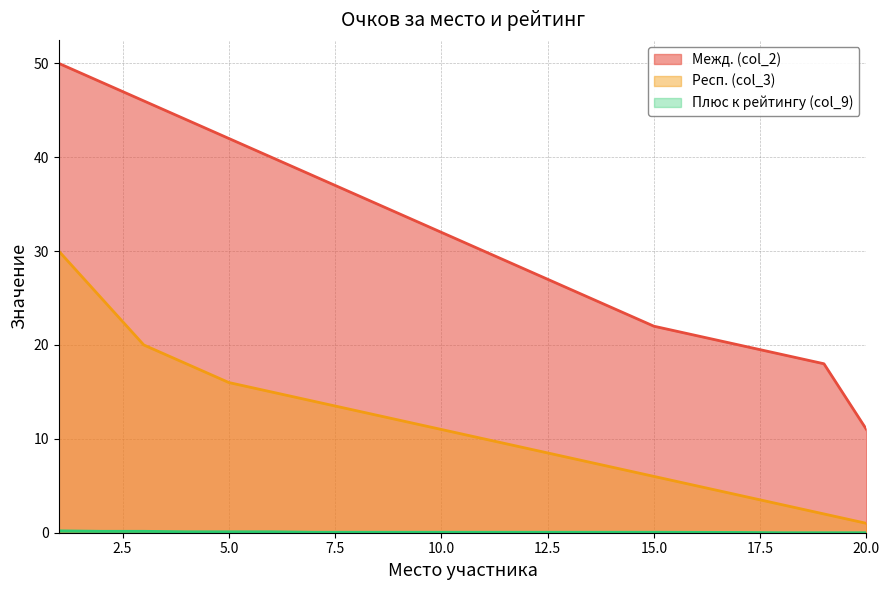

Reading left to right, what are all the values shown in this chart?

Межд. (col_2): 1=50.0	2=48.0	3=46.0	4=44.0	5=42.0	6=40.0	7=38.0	8=36.0	9=34.0	10=32.0	11=30.0	12=28.0	13=26.0	14=24.0	15=22.0	16=21.0	17=20.0	18=19.0	19=18.0	20=11.0
Респ. (col_3): 1=30.0	2=25.0	3=20.0	4=18.0	5=16.0	6=15.0	7=14.0	8=13.0	9=12.0	10=11.0	11=10.0	12=9.0	13=8.0	14=7.0	15=6.0	16=5.0	17=4.0	18=3.0	19=2.0	20=1.0
Плюс к рейтингу (col_9): 1=0.2	2=0.1	3=0.1	4=0.1	5=0.1	6=0.1	7=0.1	8=0.1	9=0.1	10=0.1	11=0.1	12=0.1	13=0.1	14=0.1	15=0.1	16=0.0	17=0.0	18=0.0	19=0.0	20=0.0